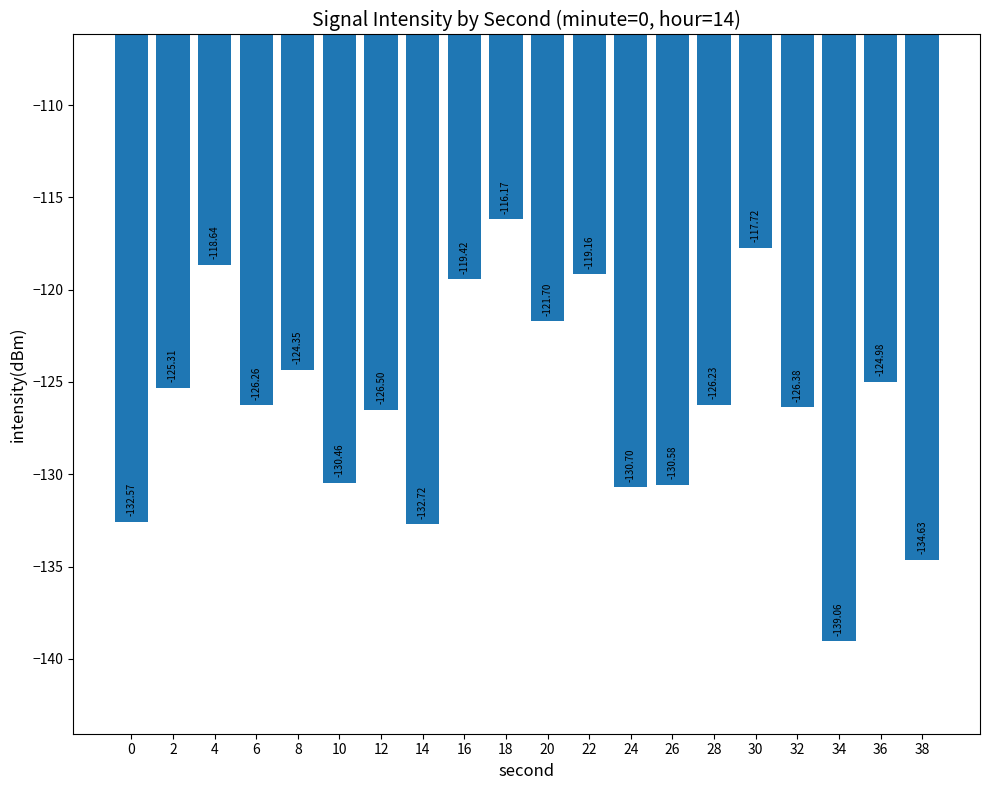

Rank the categories by value from lowest to highest.

34, 38, 14, 0, 24, 26, 10, 12, 32, 6, 28, 2, 36, 8, 20, 16, 22, 4, 30, 18